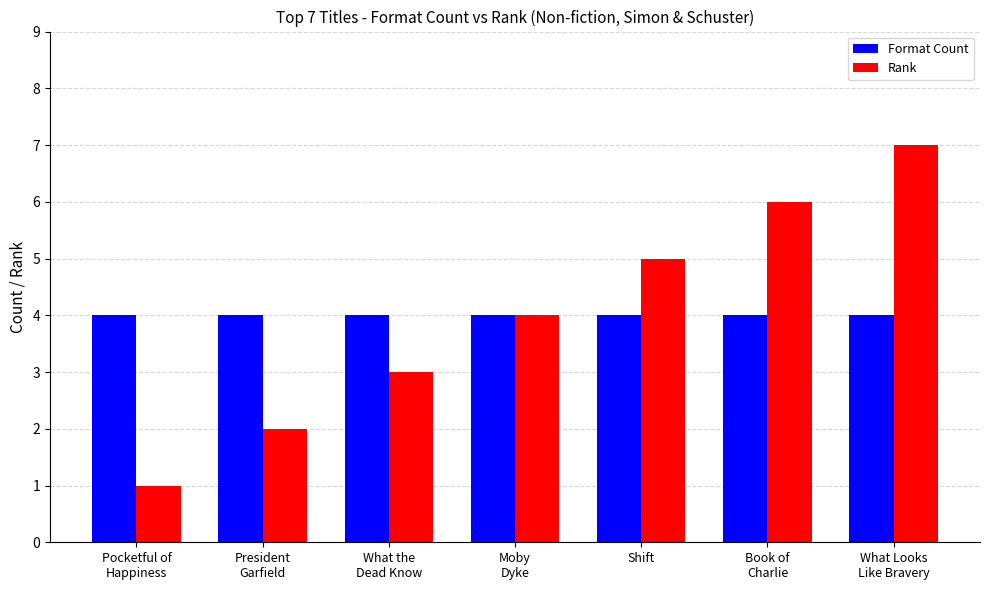

Is the value of Format Count at What the
Dead Know greater than the value of Rank at Shift?

No